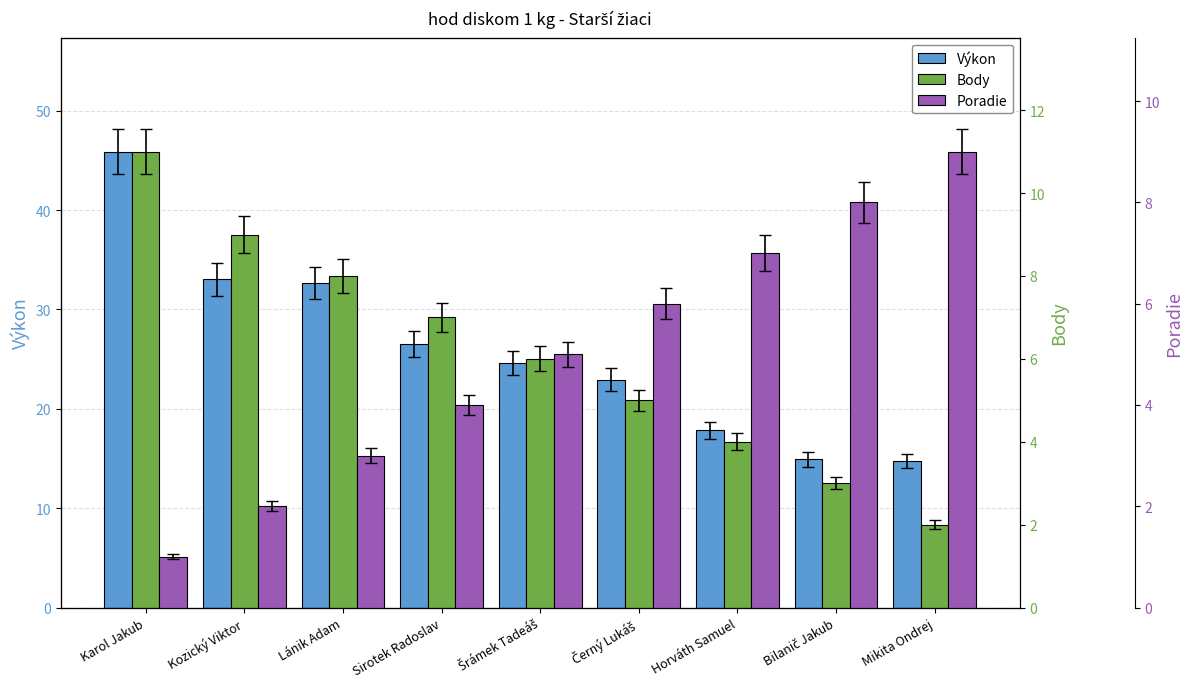

What are all the series names shown in the legend?

Výkon, Body, Poradie